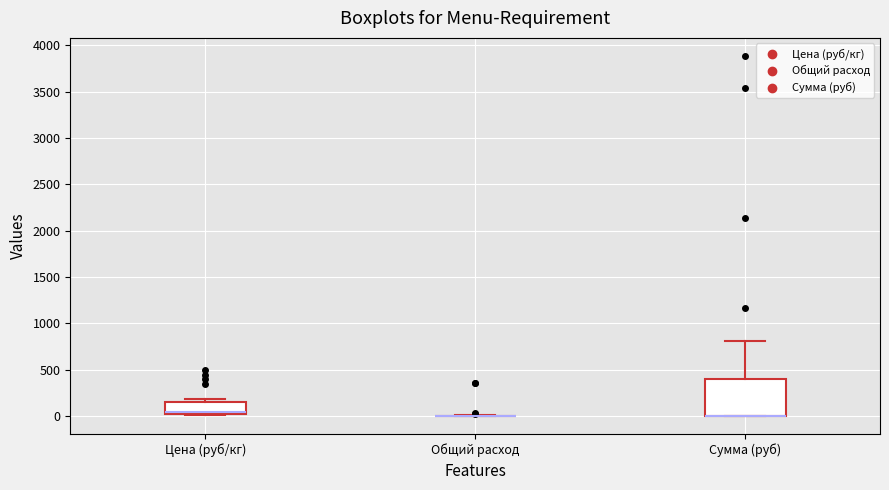

Reading left to right, transcribe this box plot: for each box, give where its median line is, the range the box spans, and where its two whiskers end, as read against the y-axis. The values are not printed on the chart, so give them approximately, as read against the axis.

Цена (руб/кг): median 50, box 0 to 150, whiskers 0 (just below the box's lower edge) to 200
Общий расход: box collapsed to a line at 0, whiskers 0 to 0
Сумма (руб): median 0 (drawn on the box's lower edge), box 0 to 400, whiskers 0 to 800